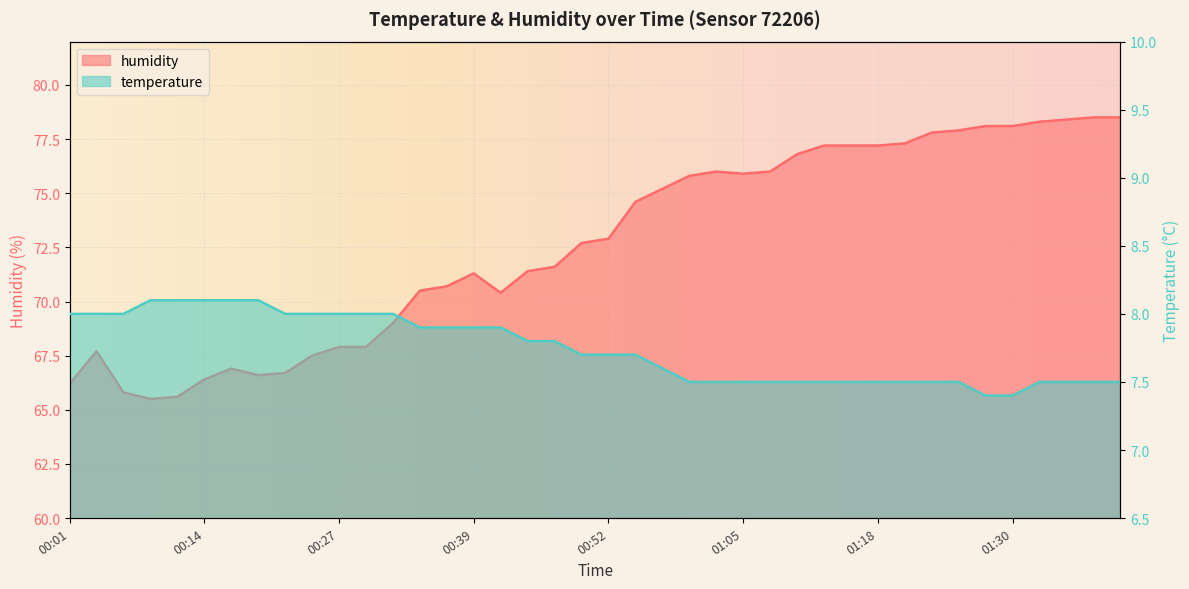

What is the average value of the temperature series?

7.7